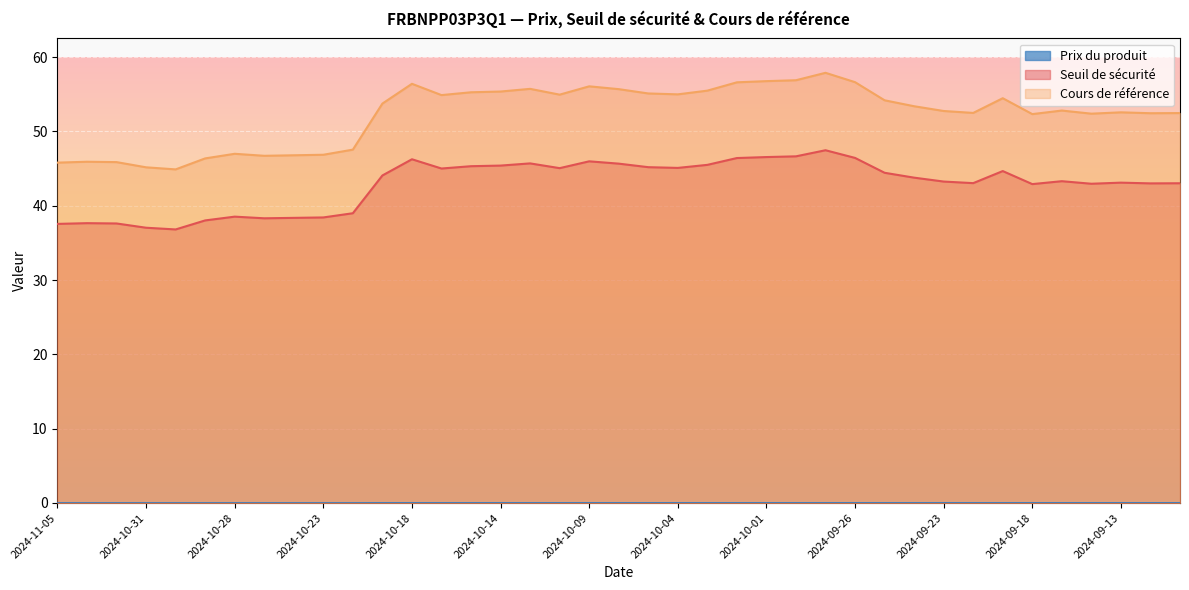

Which has a higher value, 2024-10-10 or 2024-09-19?

2024-10-10